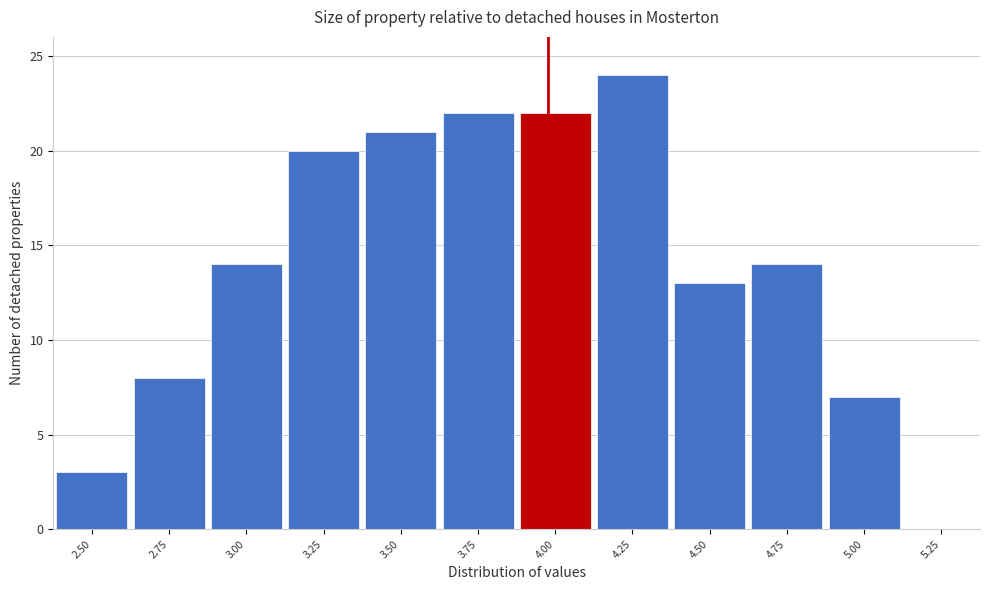

Reading right to left, transcribe all the data shown in this chart.

5.25=0	5.00=7	4.75=14	4.50=13	4.25=24	4.00=22	3.75=22	3.50=21	3.25=20	3.00=14	2.75=8	2.50=3